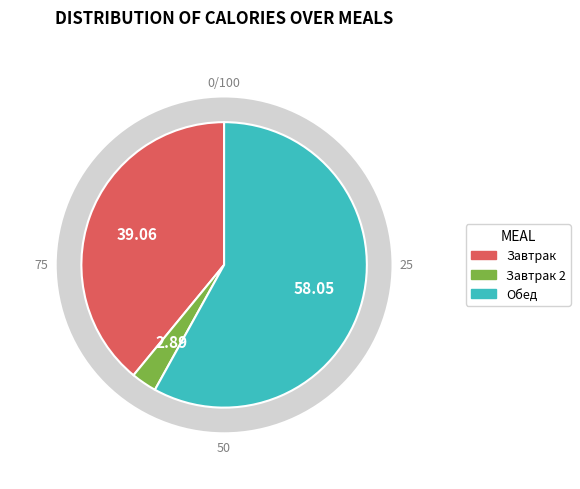

To the nearest percent, what is the combined percentage of Завтрак 2 and Завтрак?

42%